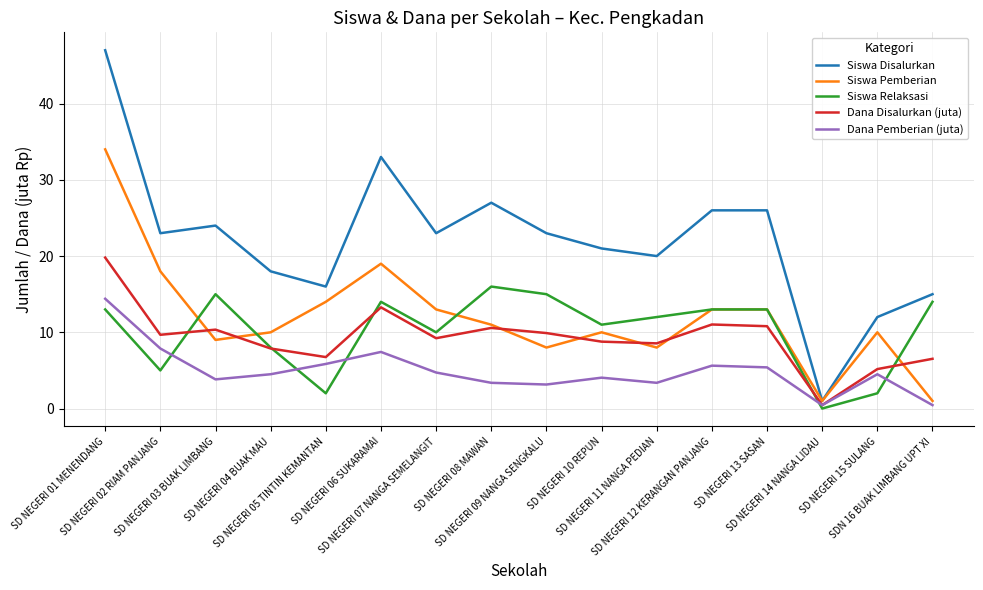

At which label does Dana Disalurkan (juta) reach its minimum?

SD NEGERI 14 NANGA LIDAU